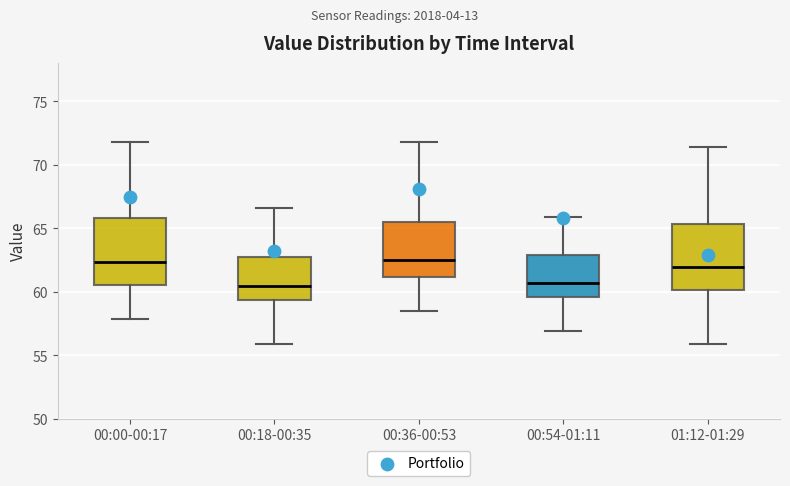

Reading left to right, transcribe this box plot: for each box, give where its median line is, the range the box spans, and where its two whiskers end, as read against the y-axis. The values are not printed on the chart, so give them approximately, as read against the axis.

00:00-00:17: median 62.5, box 60.5 to 66.0, whiskers 58.0 to 72.0
00:18-00:35: median 60.5, box 59.5 to 62.5, whiskers 56.0 to 66.5
00:36-00:53: median 62.5, box 61.0 to 65.5, whiskers 58.5 to 72.0
00:54-01:11: median 60.5, box 59.5 to 63.0, whiskers 57.0 to 66.0
01:12-01:29: median 62.0, box 60.0 to 65.5, whiskers 56.0 to 71.5